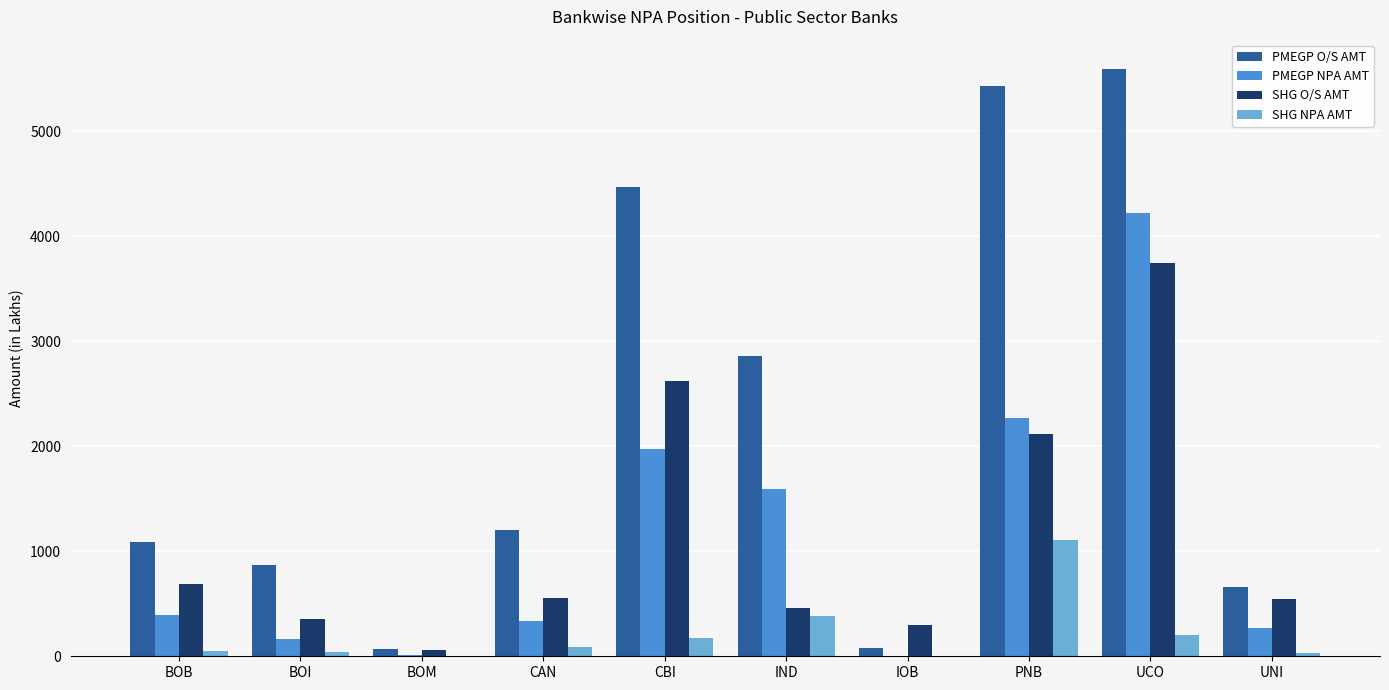

What is the sum of all SHG NPA AMT values?

2071.0